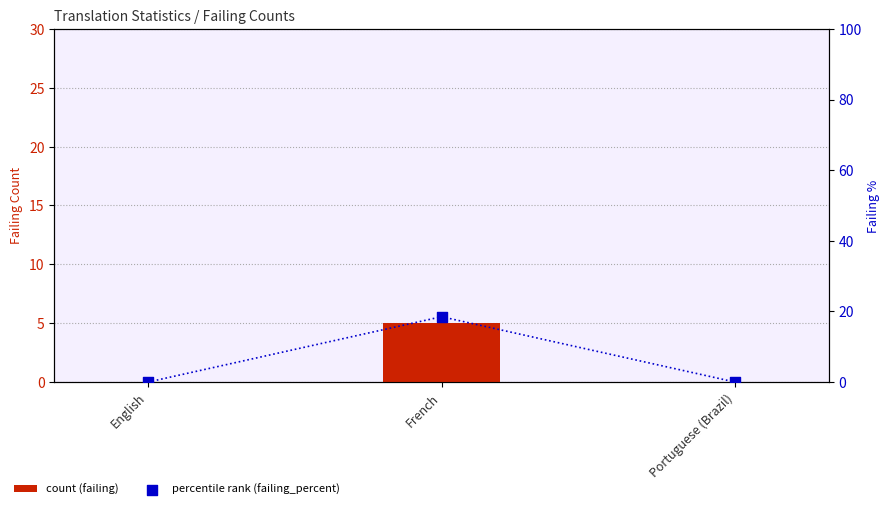

Which series has the largest total across all categories?

percentile rank (failing_percent)